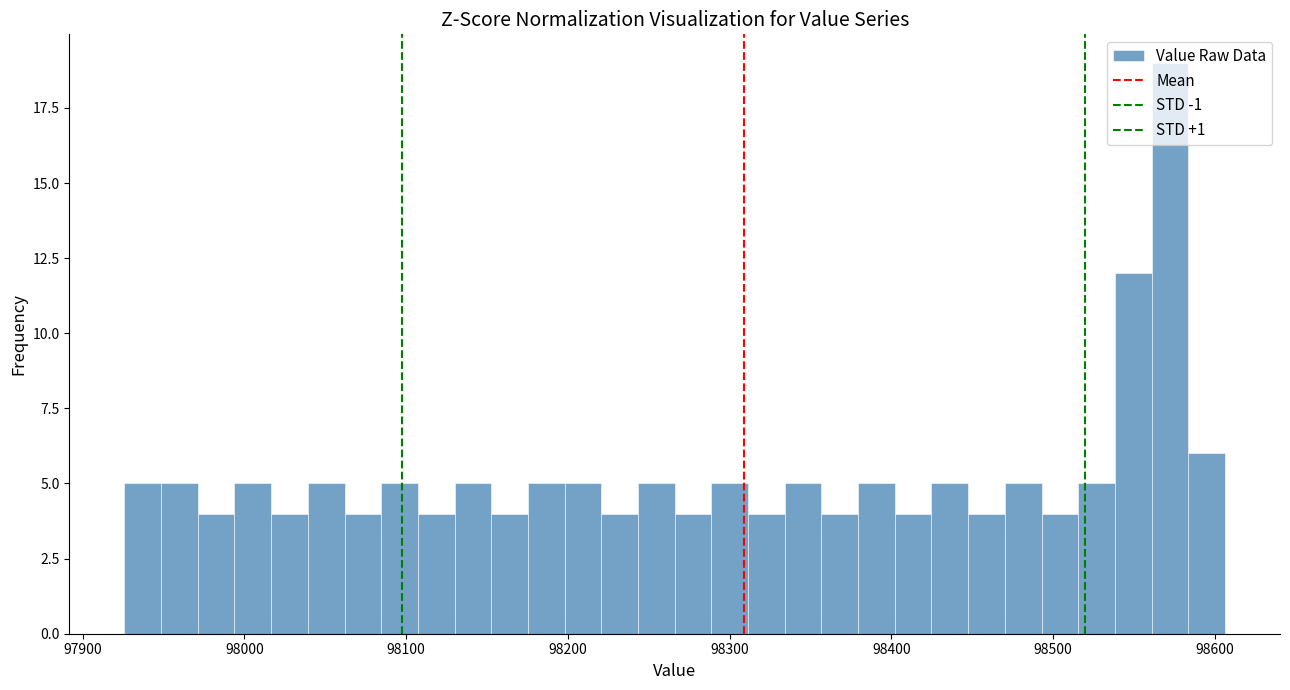

Read against the x-axis, roughly where is the centre of the tallest bar?

98570